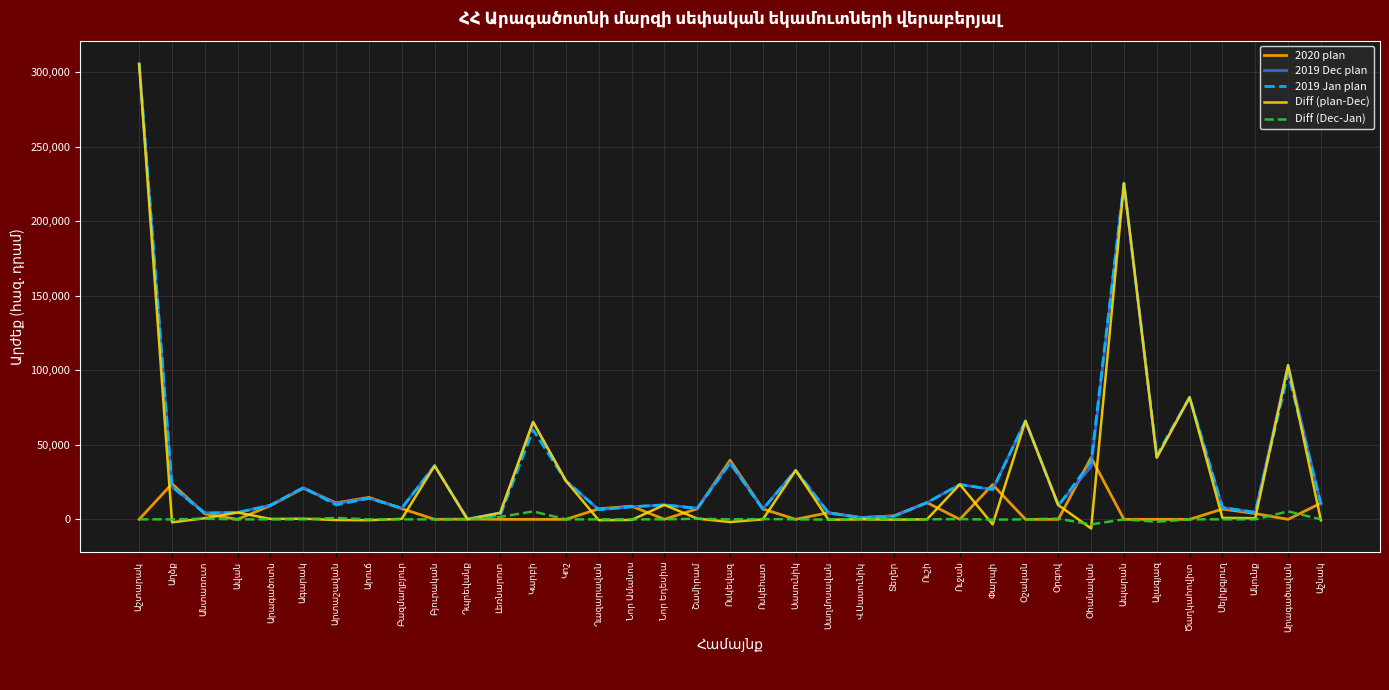

How many lines are shown in the chart?

5